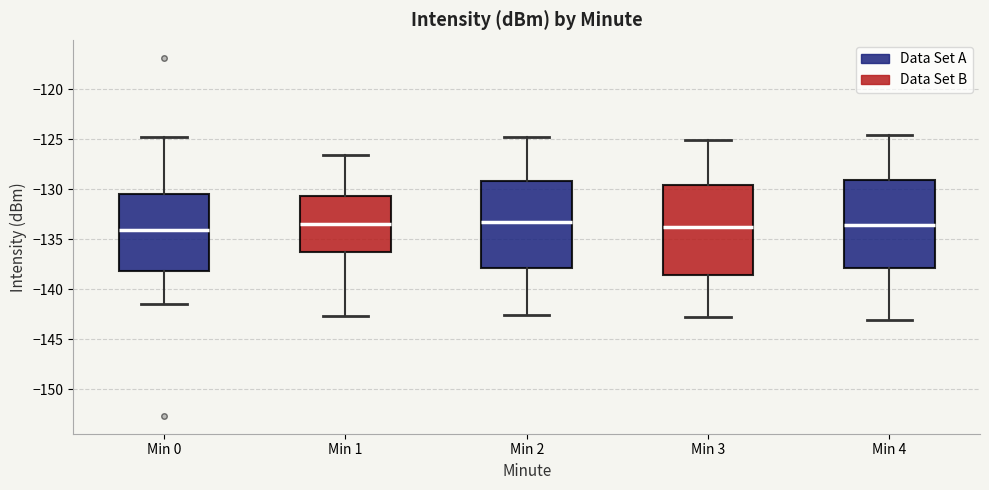

Where is the lower edge of the box for Min 1 on the y-axis? The values are not printed on the chart, so give them approximately, as read against the axis.

-136.5